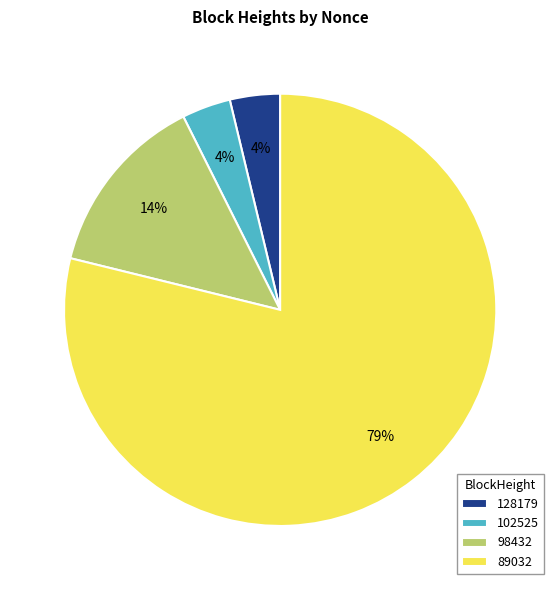

To the nearest percent, what percentage of the pie is 128179?

4%